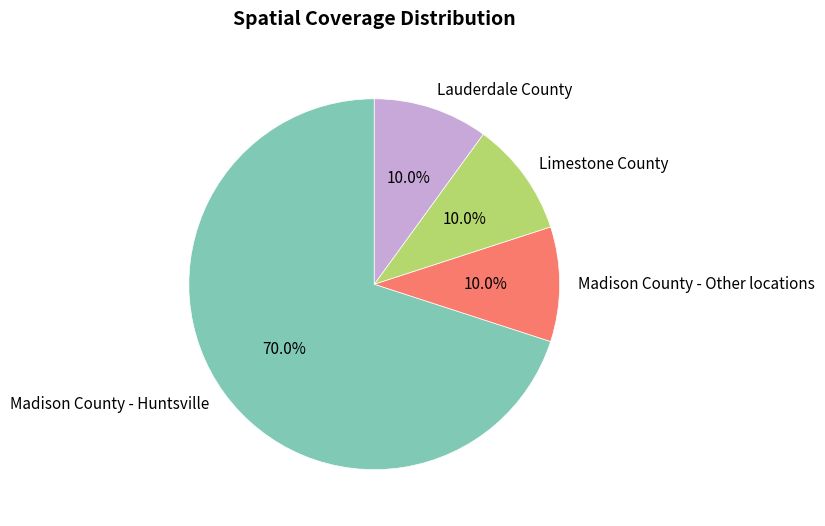

How much of the chart is everything except Madison County - Other locations?

90.0%